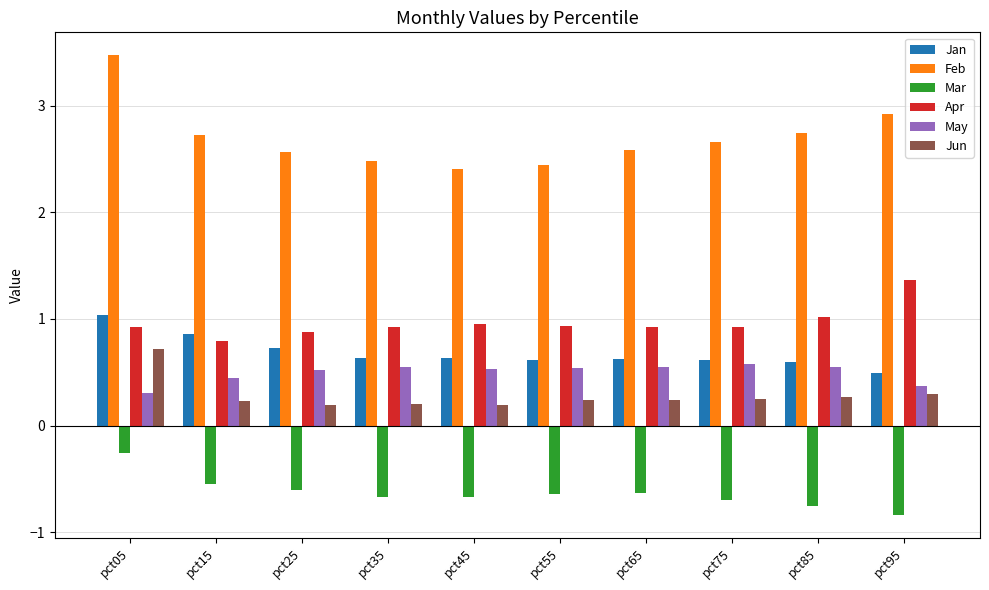

At pct85, list the series in order from smallest to largest.

Mar, Jun, May, Jan, Apr, Feb